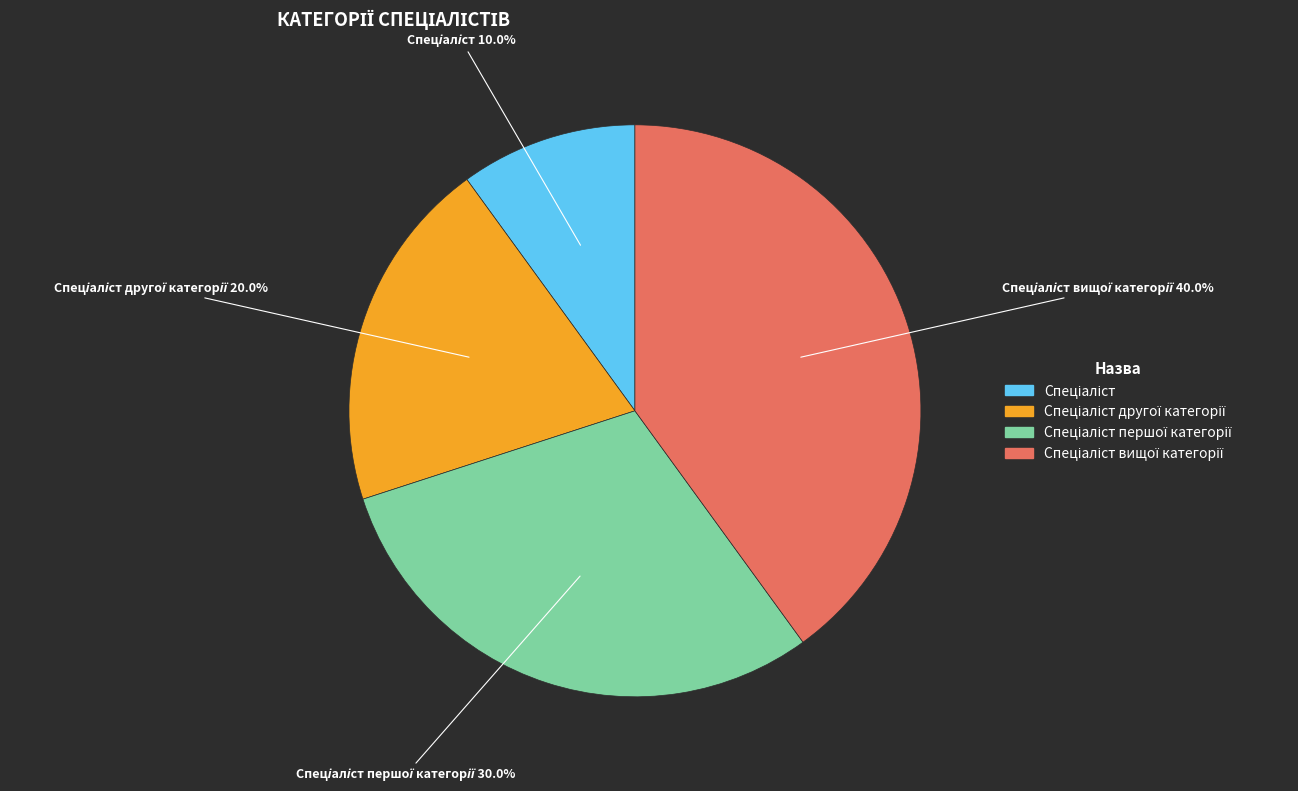

Is there any slice that represents more than half of the pie?

No